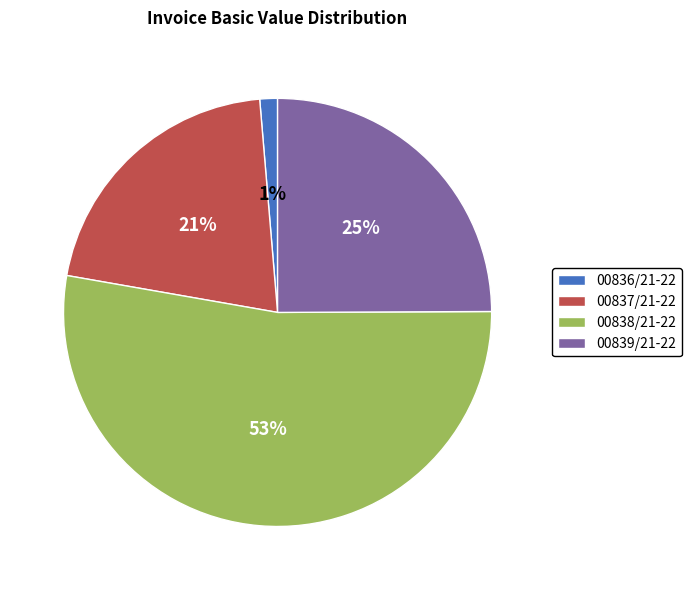

The 00839/21-22 slice represents 14% of the pie. True or false?

False